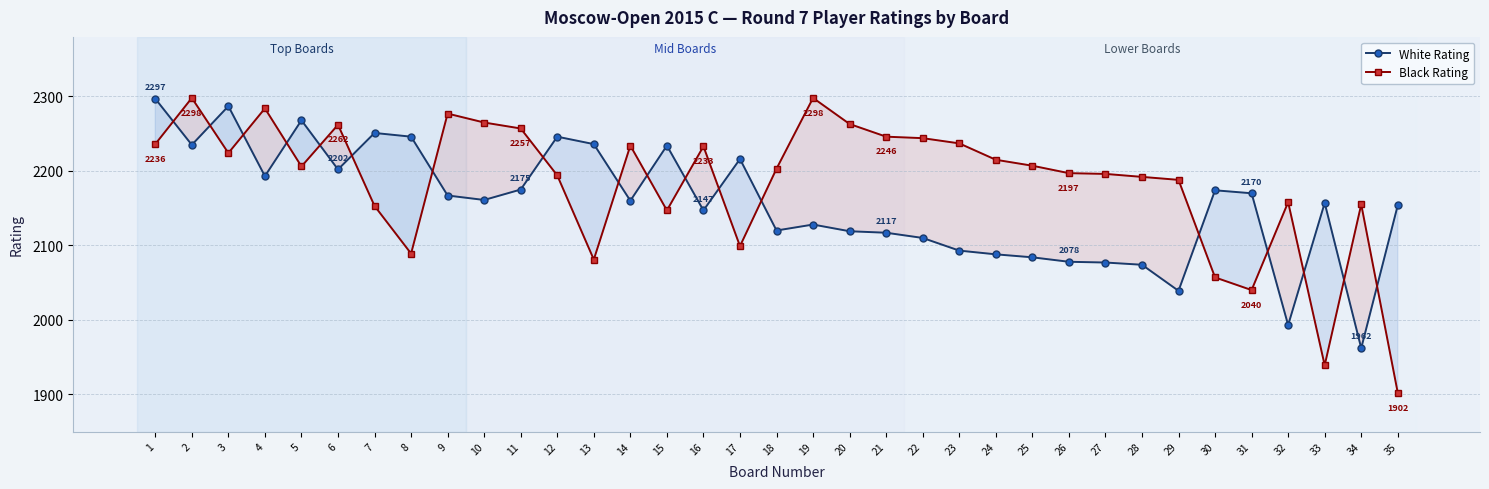

At which category is the sum across all series the highest?

1